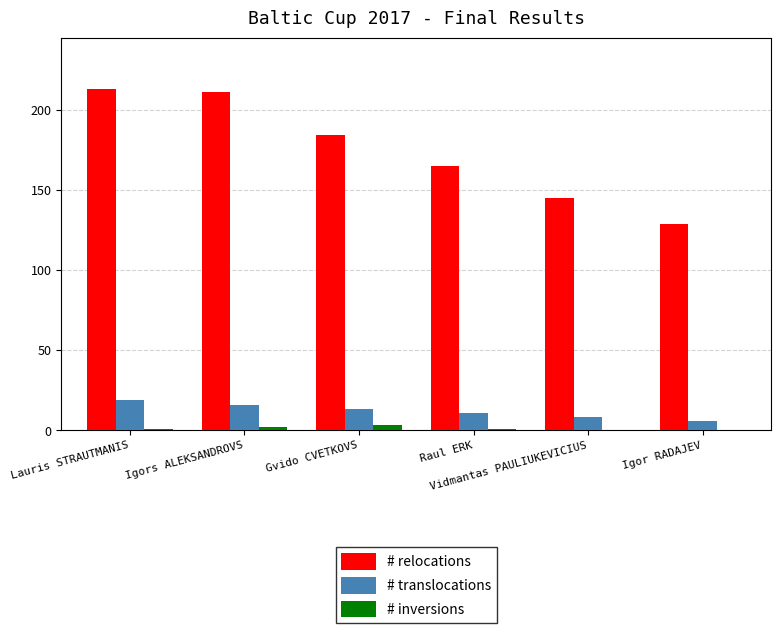

Which series has the largest total across all categories?

# relocations